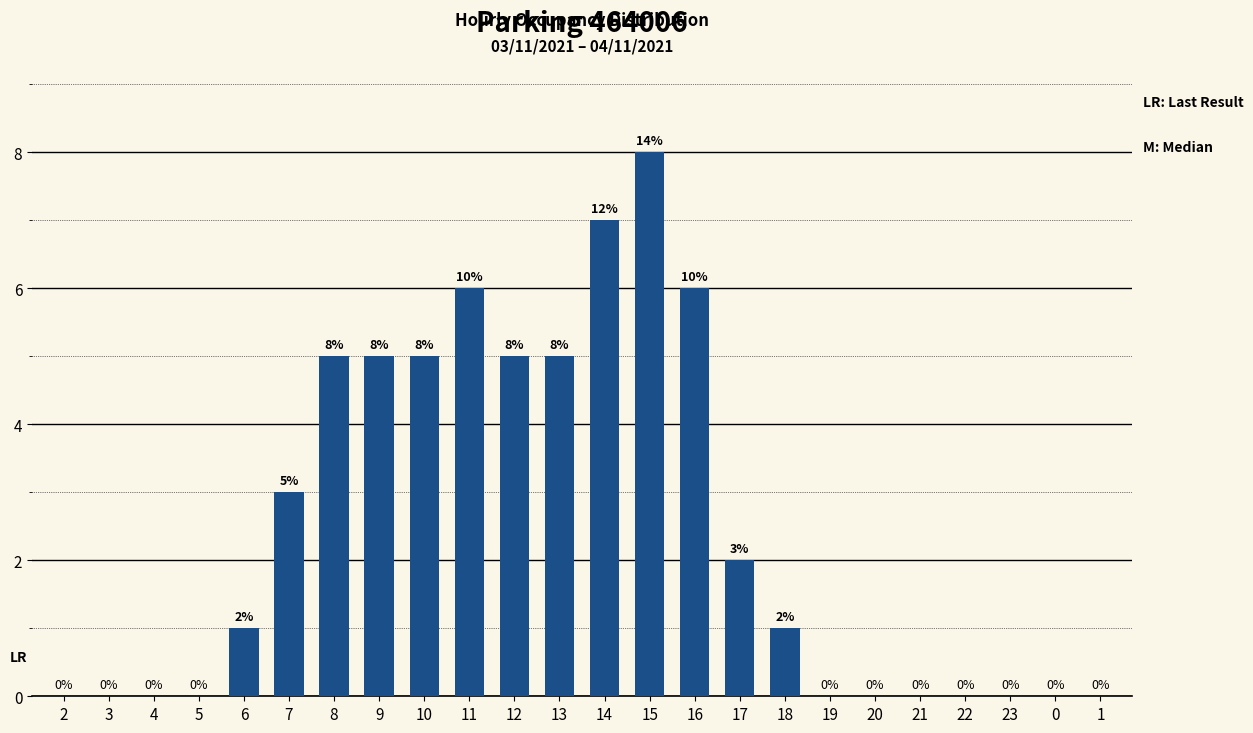

Which label corresponds to the largest value in the chart?

15